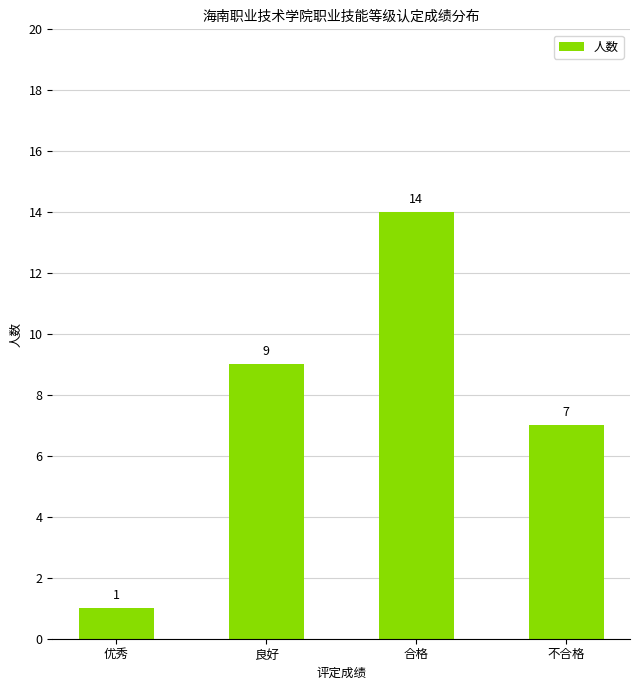

Read the value at 合格.

14